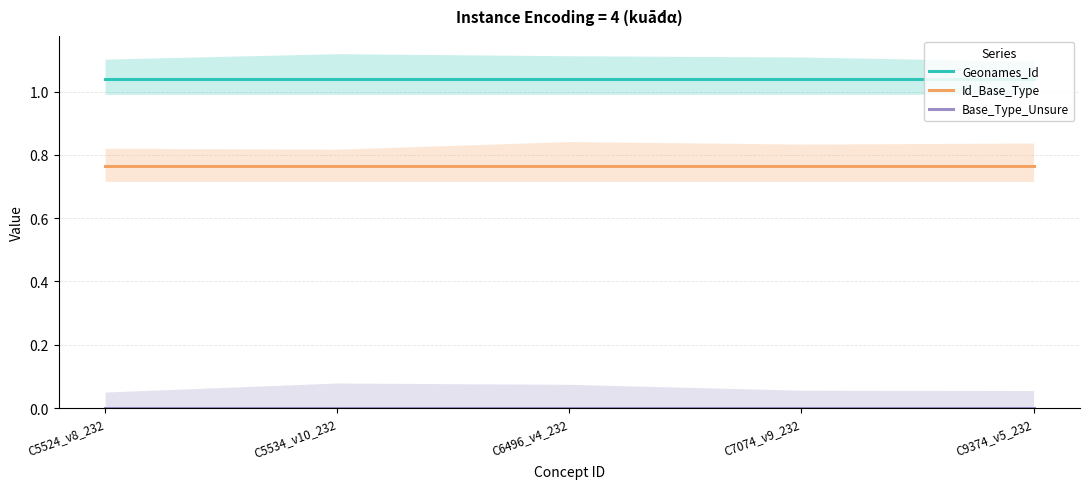

Does the chart have visible grid lines?

Yes